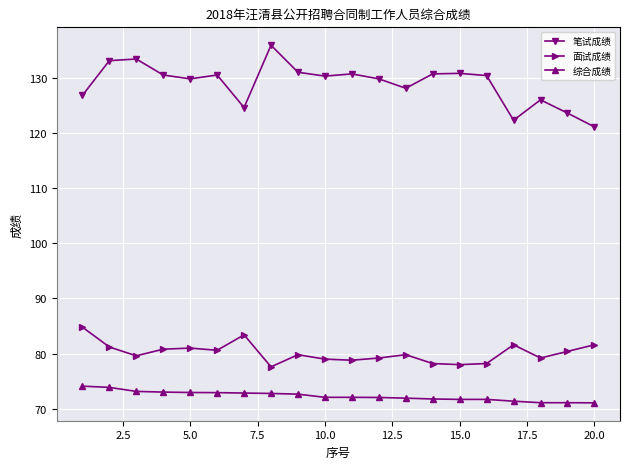

True or false: 面试成绩 and 综合成绩 intersect in this chart.

False